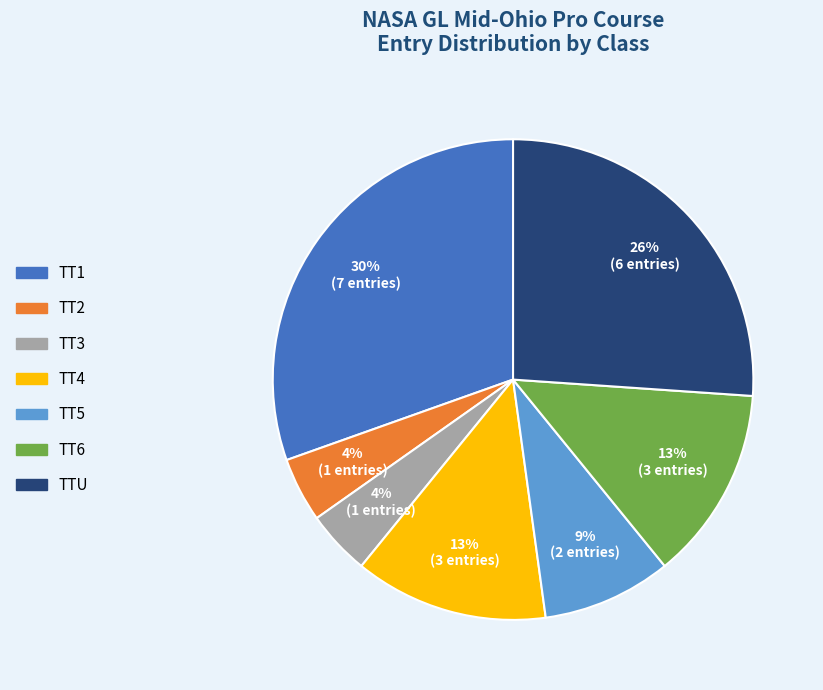

Which category has the biggest portion of the pie?

TT1